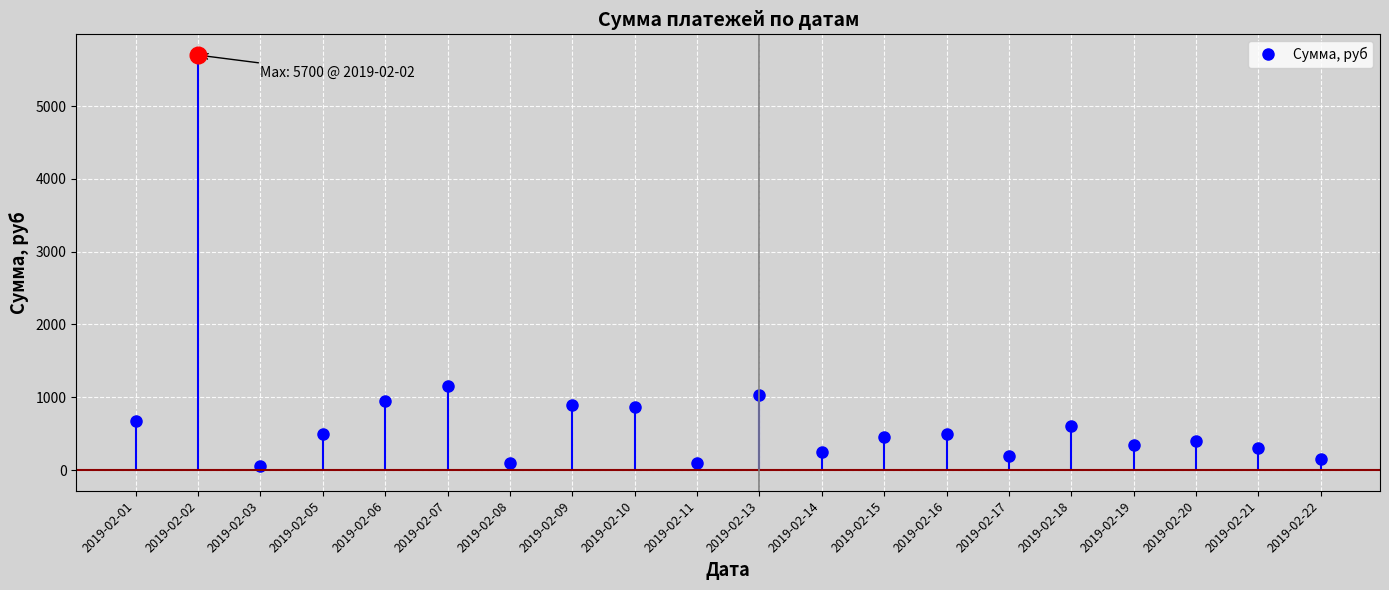

True or false: the data shows 8469 at 2019-02-02.

False